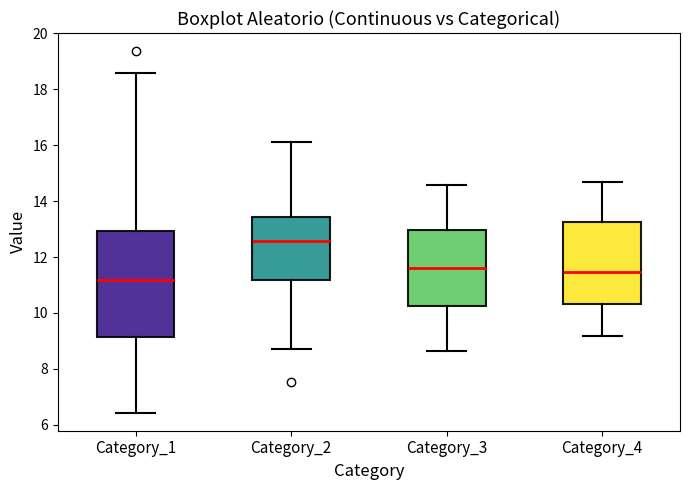

Reading left to right, transcribe this box plot: for each box, give where its median line is, the range the box spans, and where its two whiskers end, as read against the y-axis. The values are not printed on the chart, so give them approximately, as read against the axis.

Category_1: median 11.2, box 9.2 to 13.0, whiskers 6.4 to 18.6
Category_2: median 12.6, box 11.2 to 13.4, whiskers 8.8 to 16.2
Category_3: median 11.6, box 10.2 to 13.0, whiskers 8.6 to 14.6
Category_4: median 11.4, box 10.4 to 13.2, whiskers 9.2 to 14.6